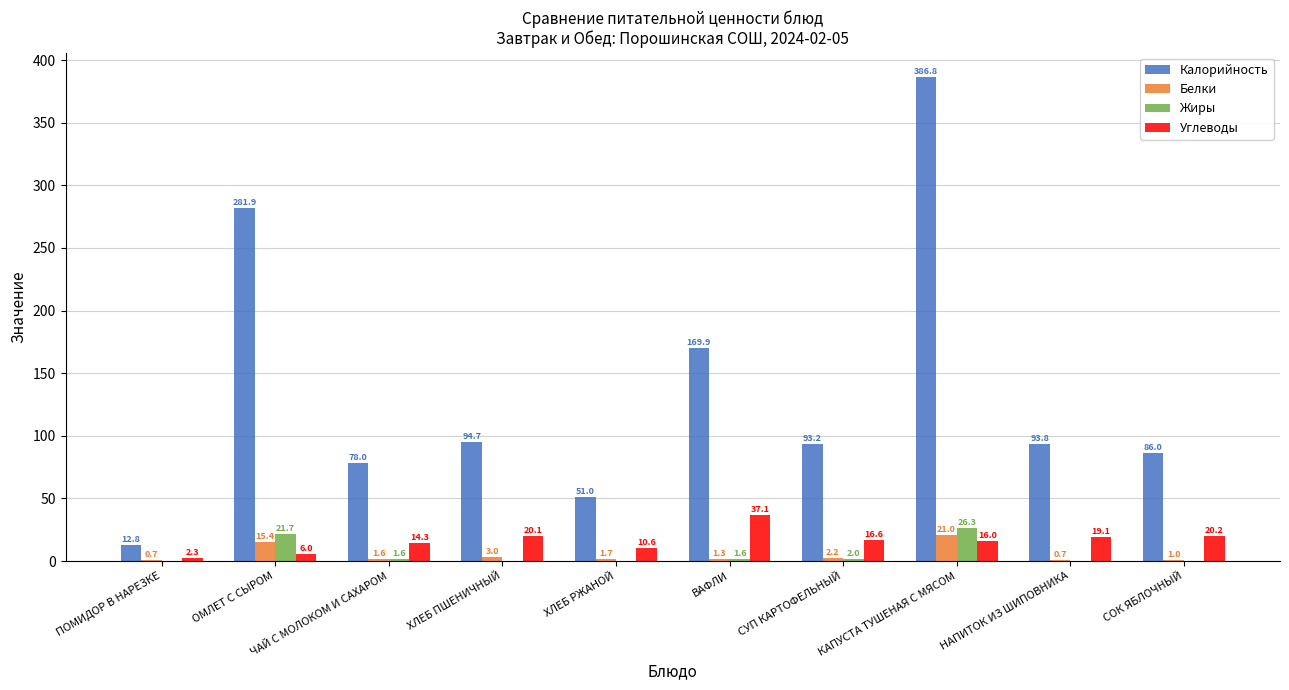

What is the sum of the Белки values at СОК ЯБЛОЧНЫЙ and СУП КАРТОФЕЛЬНЫЙ?

3.2